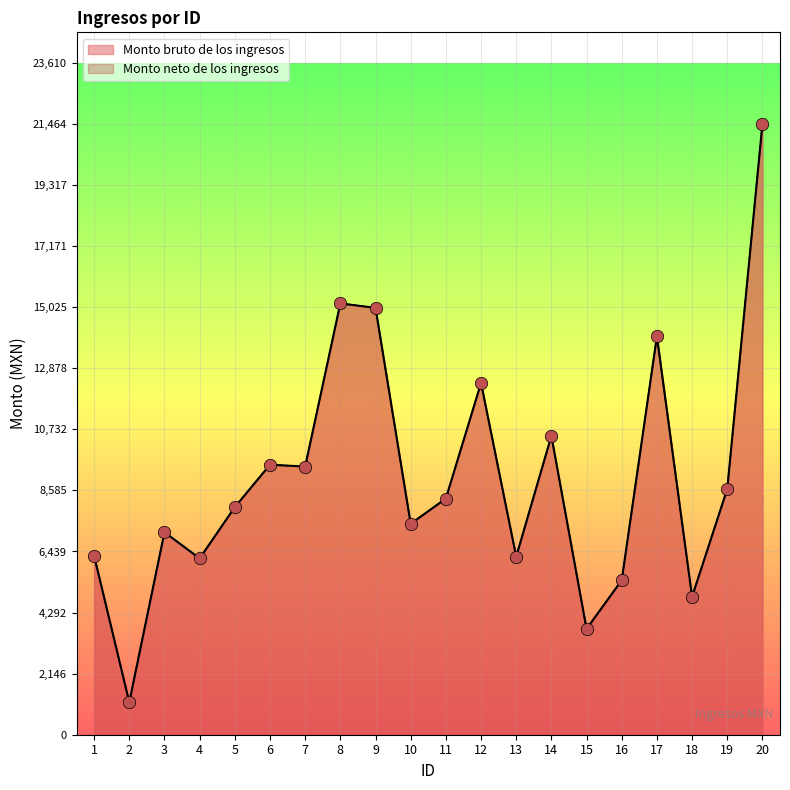

At how many categories does at least one series exceed 18236?

1